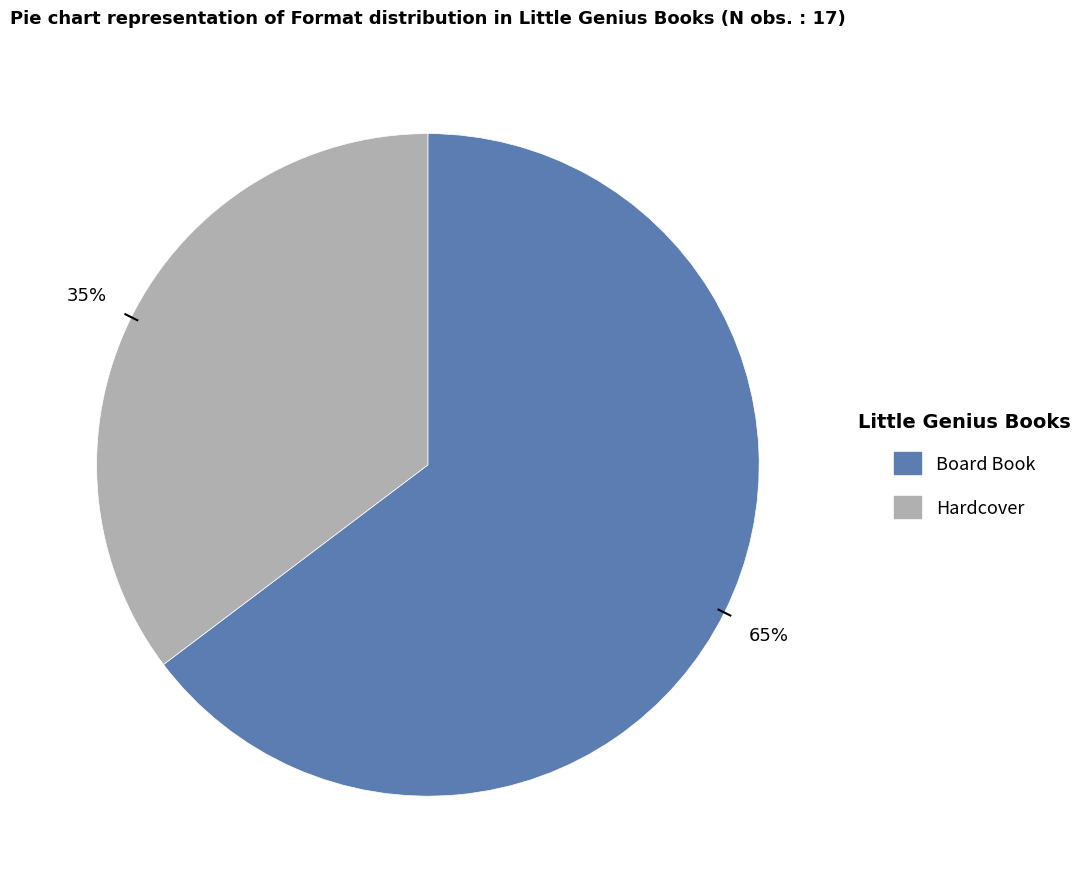

Between Hardcover and Board Book, which is larger?

Board Book